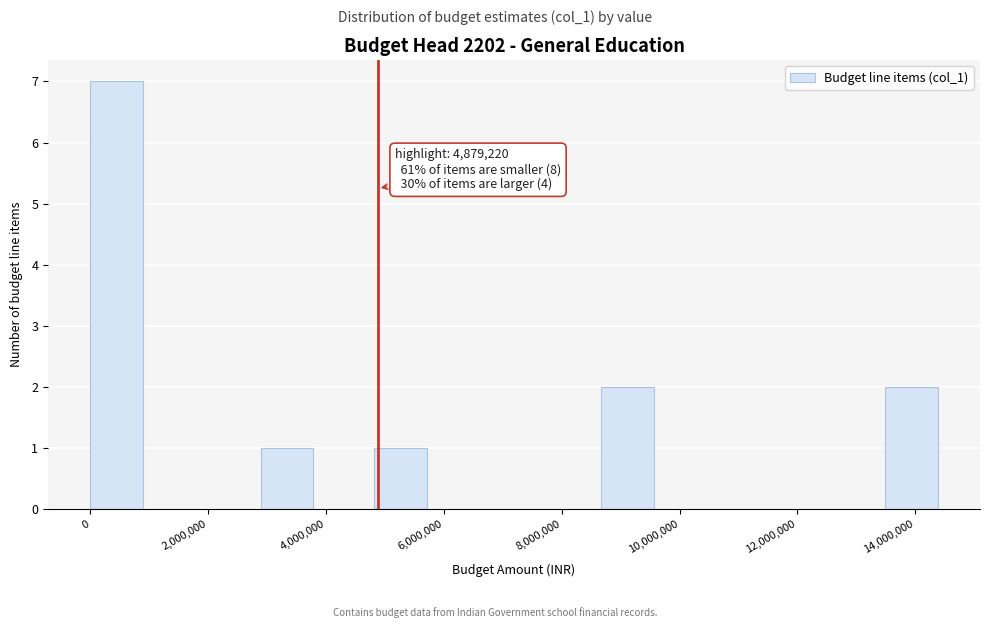

Which range on the x-axis has the tallest bar?

0 to 1000000